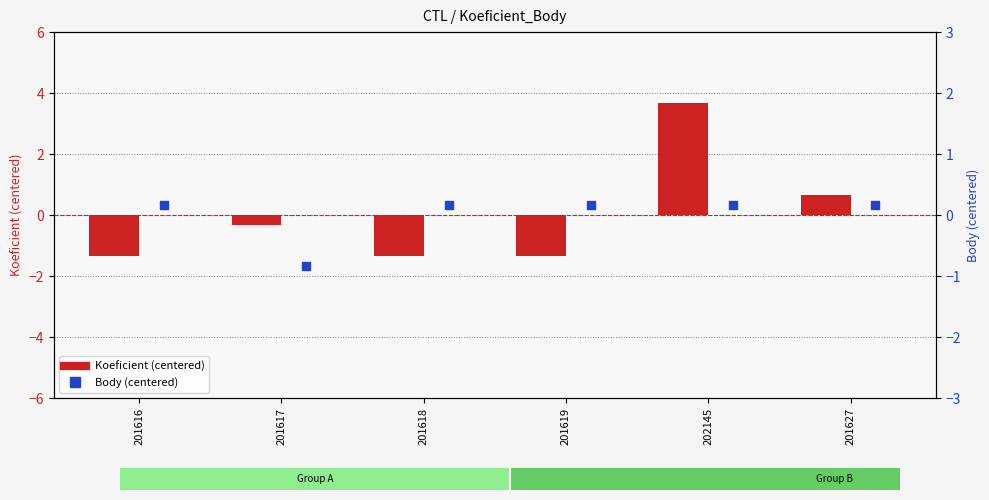

Which series reaches the maximum Y coordinate?

Koeficient (centered)